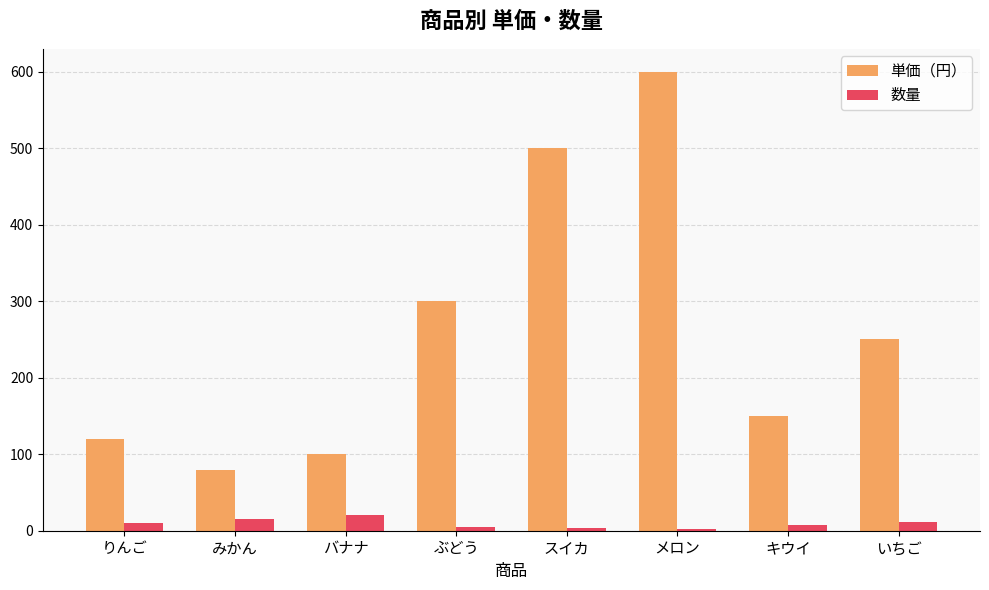

Which label corresponds to the largest value in the chart?

メロン